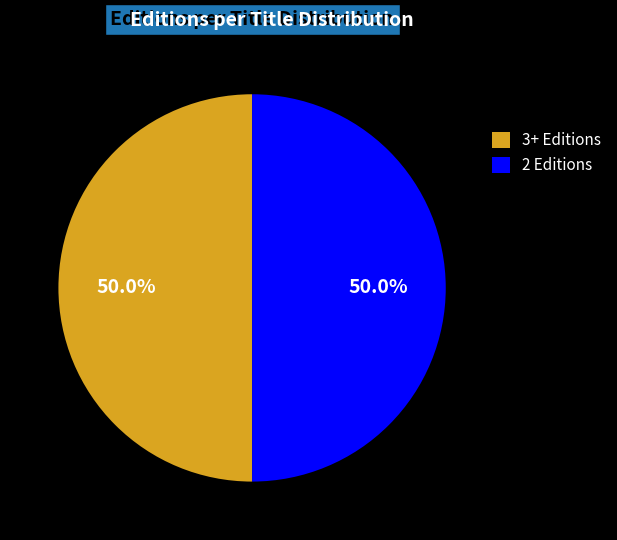

Approximately how many times larger is the value at 3+ Editions compared to 2 Editions?

1.0